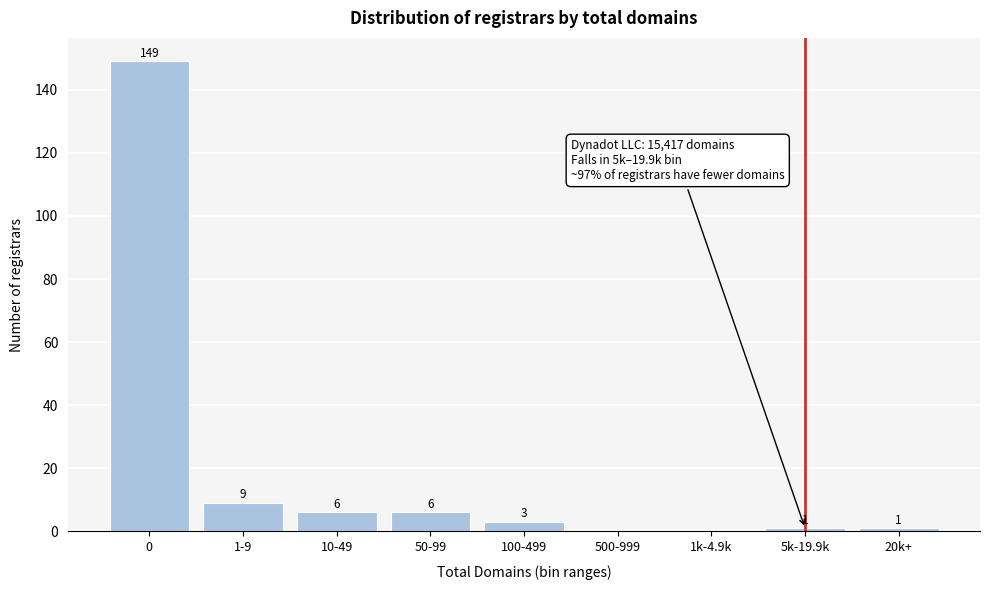

Reading right to left, transcribe all the data shown in this chart.

20k+=1	5k-19.9k=1	1k-4.9k=0	500-999=0	100-499=3	50-99=6	10-49=6	1-9=9	0=149